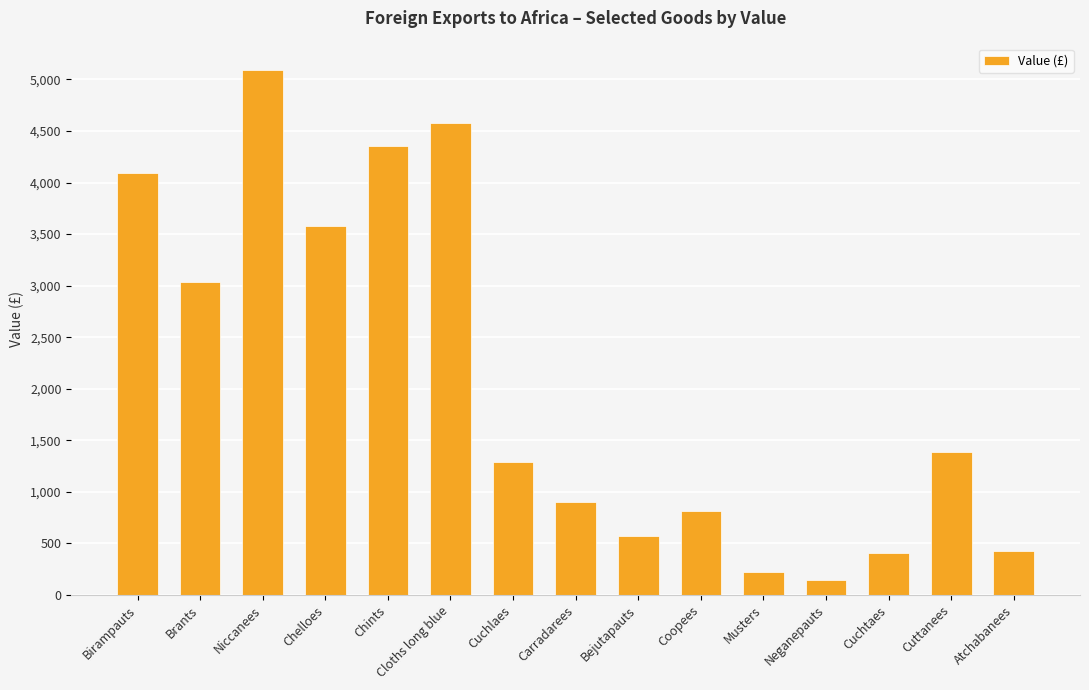

Does the chart contain any negative values?

No